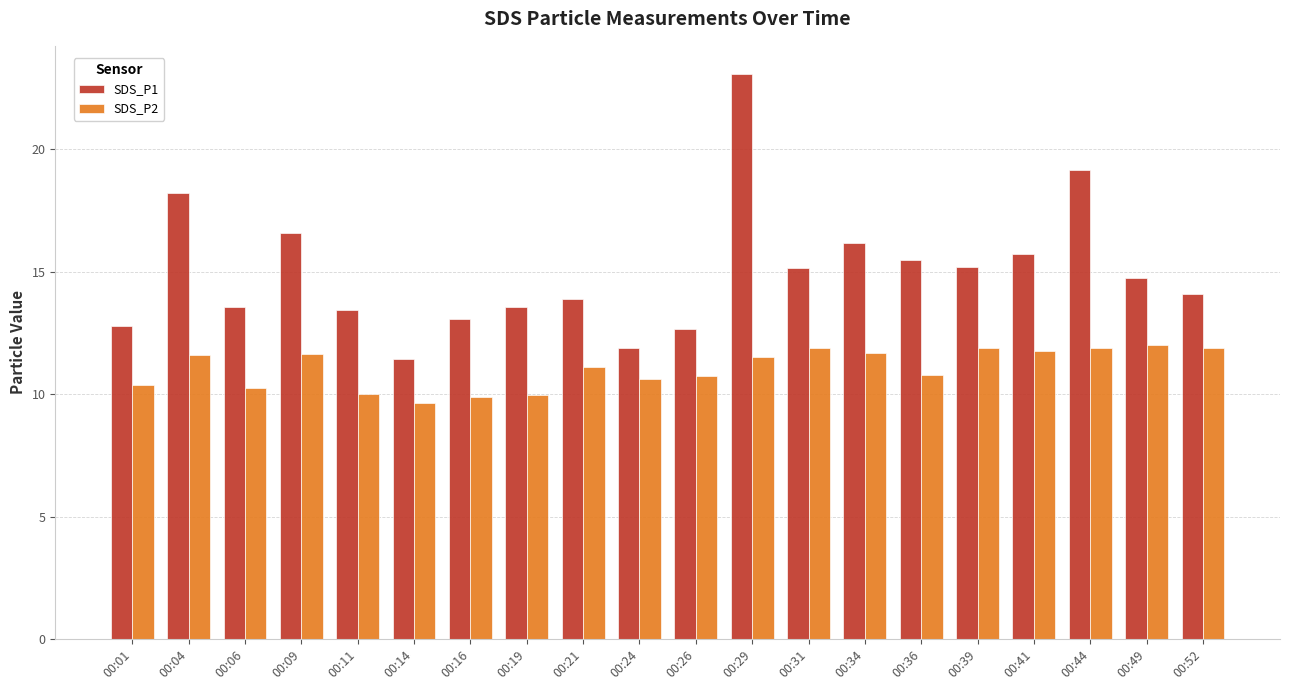

What is the spread (max minus min) of values at 00:06?

3.3